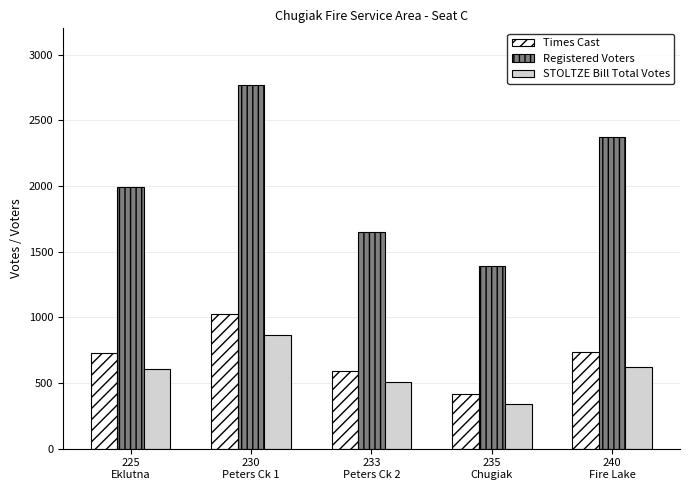

What is the label of the 3rd bar from the right?

233
Peters Ck 2